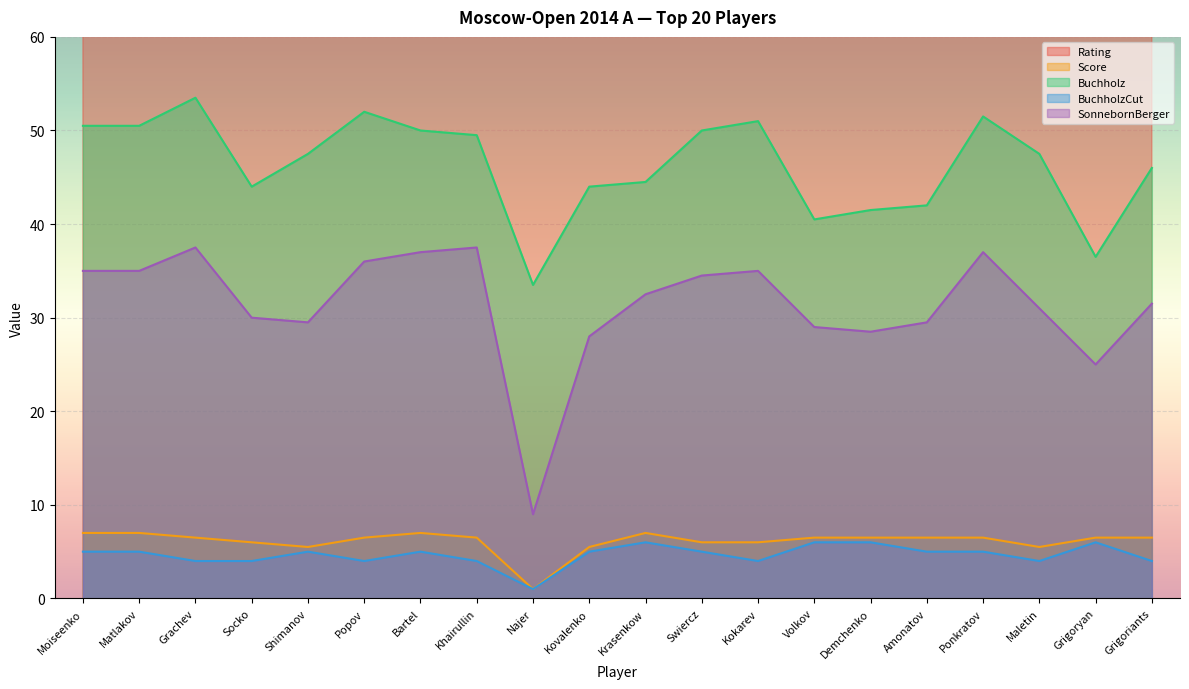

Reading left to right, extract all data points from this chart.

Rating: Moiseenko=2710.0	Matlakov=2690.0	Grachev=2669.0	Socko=2663.0	Shimanov=2658.0	Popov=2653.0	Bartel=2651.0	Khairullin=2651.0	Najer=2646.0	Kovalenko=2642.0	Krasenkow=2638.0	Swiercz=2630.0	Kokarev=2628.0	Volkov=2627.0	Demchenko=2617.0	Amonatov=2613.0	Ponkratov=2611.0	Maletin=2586.0	Grigoryan=2584.0	Grigoriants=2581.0
Score: Moiseenko=7.0	Matlakov=7.0	Grachev=6.5	Socko=6.0	Shimanov=5.5	Popov=6.5	Bartel=7.0	Khairullin=6.5	Najer=1.0	Kovalenko=5.5	Krasenkow=7.0	Swiercz=6.0	Kokarev=6.0	Volkov=6.5	Demchenko=6.5	Amonatov=6.5	Ponkratov=6.5	Maletin=5.5	Grigoryan=6.5	Grigoriants=6.5
Buchholz: Moiseenko=50.5	Matlakov=50.5	Grachev=53.5	Socko=44.0	Shimanov=47.5	Popov=52.0	Bartel=50.0	Khairullin=49.5	Najer=33.5	Kovalenko=44.0	Krasenkow=44.5	Swiercz=50.0	Kokarev=51.0	Volkov=40.5	Demchenko=41.5	Amonatov=42.0	Ponkratov=51.5	Maletin=47.5	Grigoryan=36.5	Grigoriants=46.0
BuchholzCut: Moiseenko=5.0	Matlakov=5.0	Grachev=4.0	Socko=4.0	Shimanov=5.0	Popov=4.0	Bartel=5.0	Khairullin=4.0	Najer=1.0	Kovalenko=5.0	Krasenkow=6.0	Swiercz=5.0	Kokarev=4.0	Volkov=6.0	Demchenko=6.0	Amonatov=5.0	Ponkratov=5.0	Maletin=4.0	Grigoryan=6.0	Grigoriants=4.0
SonnebornBerger: Moiseenko=35.0	Matlakov=35.0	Grachev=37.5	Socko=30.0	Shimanov=29.5	Popov=36.0	Bartel=37.0	Khairullin=37.5	Najer=9.0	Kovalenko=28.0	Krasenkow=32.5	Swiercz=34.5	Kokarev=35.0	Volkov=29.0	Demchenko=28.5	Amonatov=29.5	Ponkratov=37.0	Maletin=31.0	Grigoryan=25.0	Grigoriants=31.5